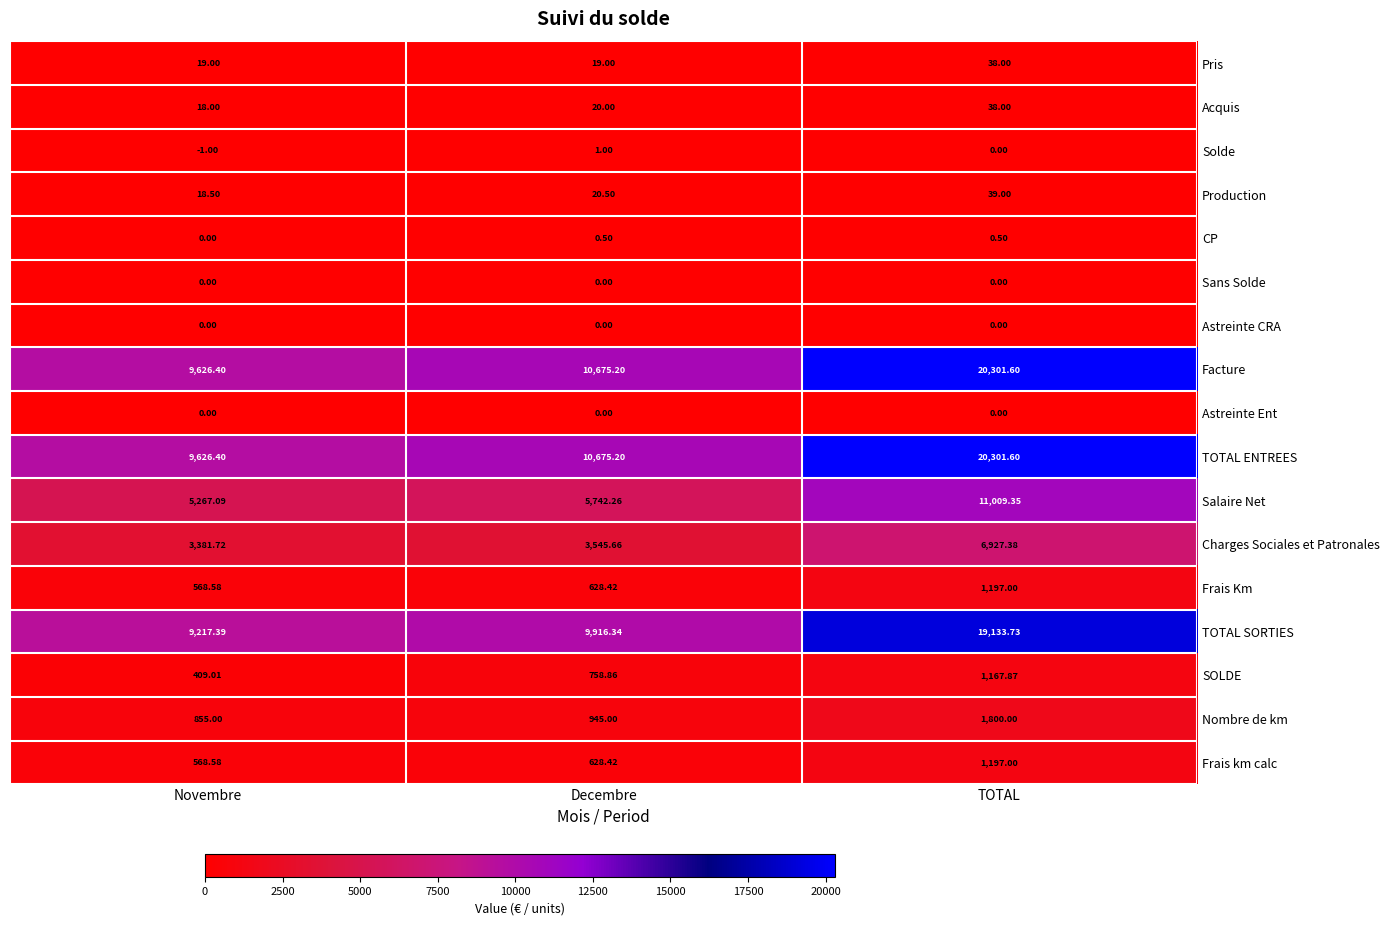

At which category is the sum across all series the highest?

TOTAL